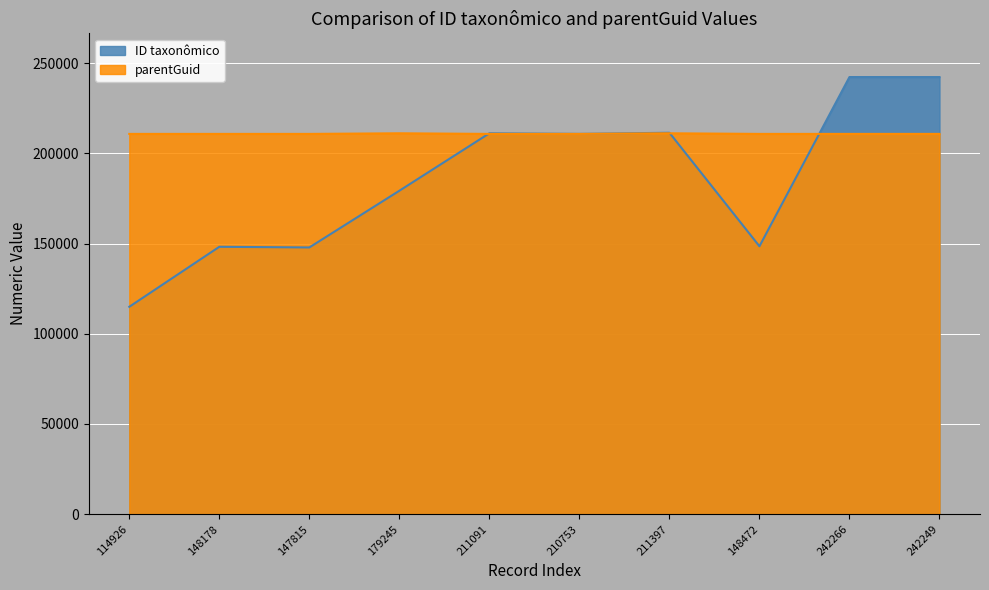

Reading left to right, extract all data points from this chart.

ID taxonômico: 114926	148178	147815	179245	211091	210753	211397	148472	242266	242249
parentGuid: 210749	210749	210749	211091	210749	210749	211091	210749	210749	210749